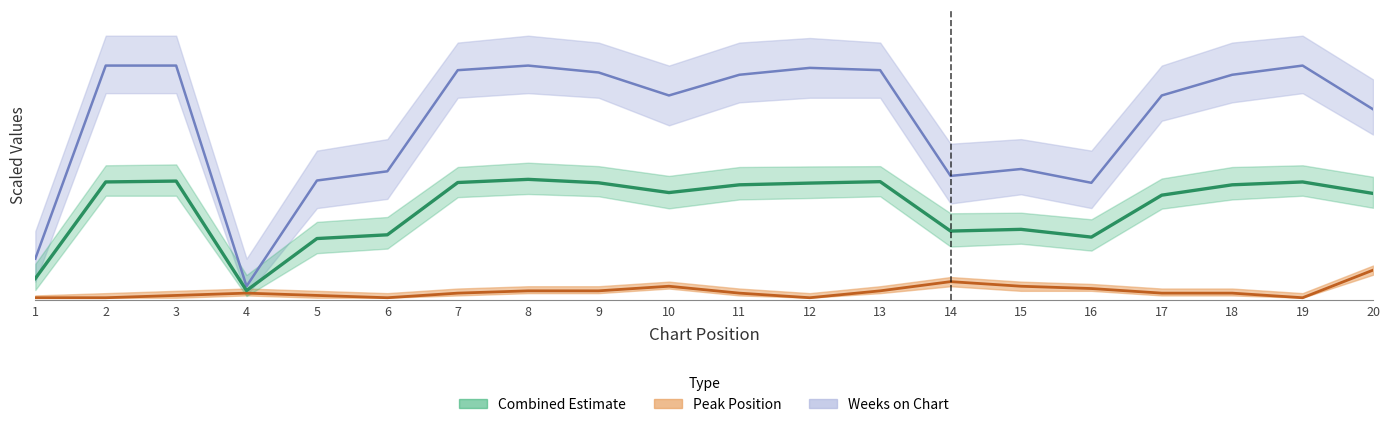

What is the spread (max minus min) of values at 16?

3.1